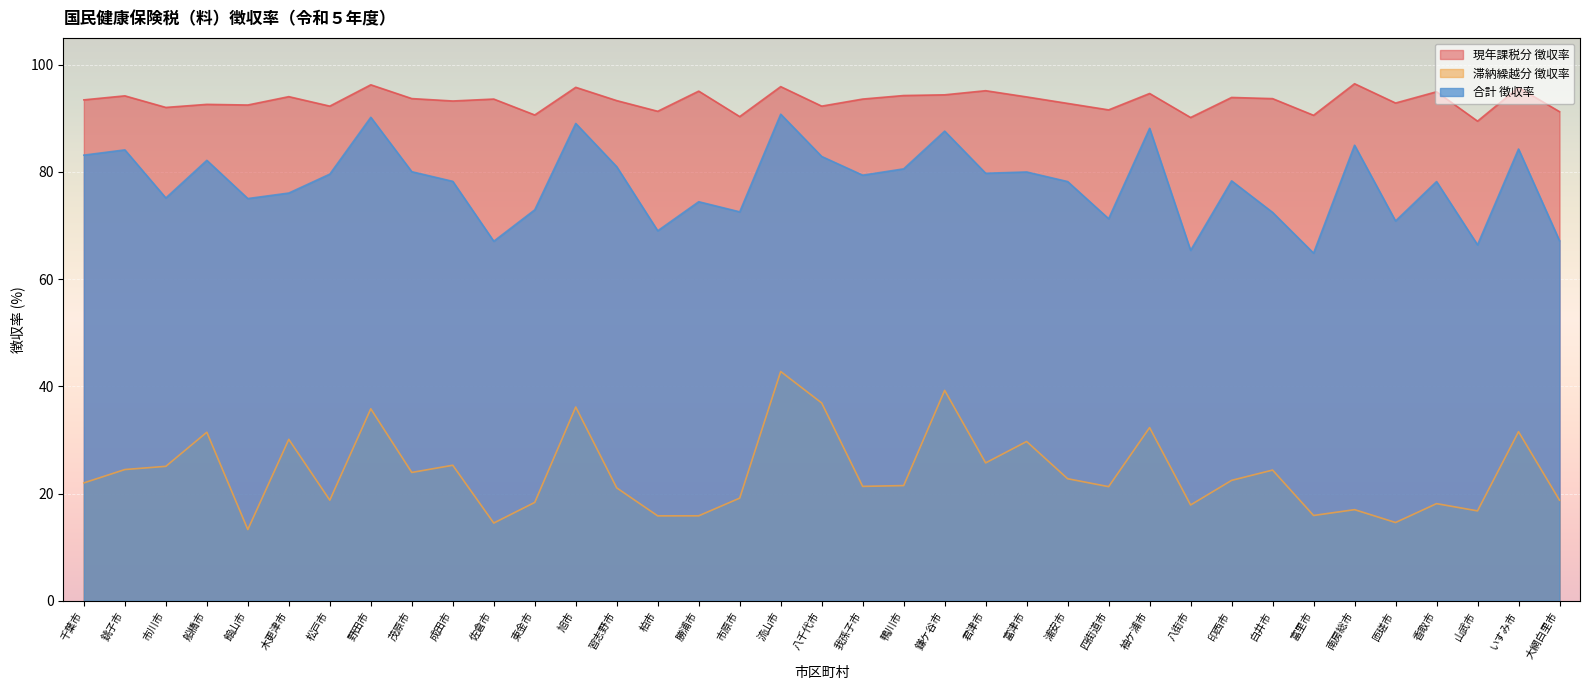

Rank the series by their average value, from highest to lowest.

現年課税分 徴収率, 合計 徴収率, 滞納繰越分 徴収率